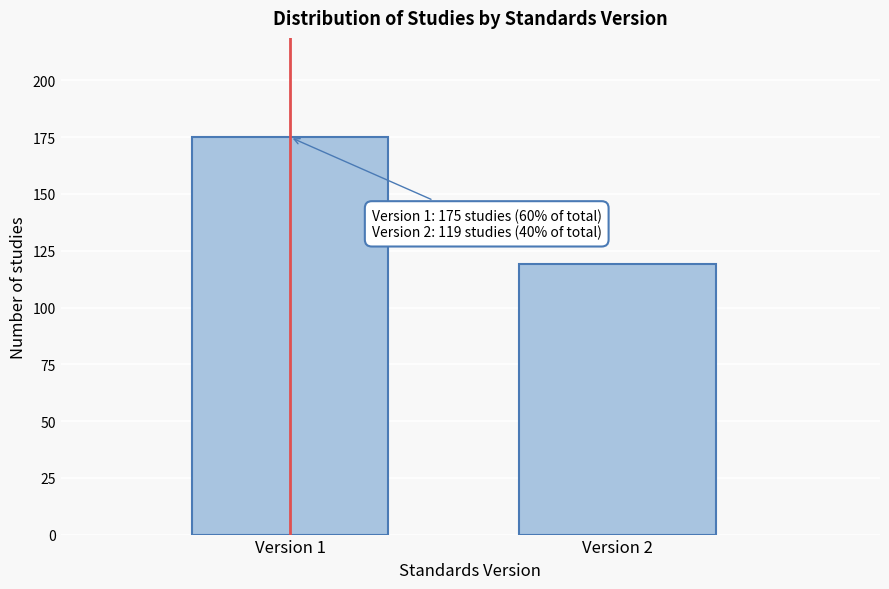

Reading right to left, transcribe all the data shown in this chart.

119	175